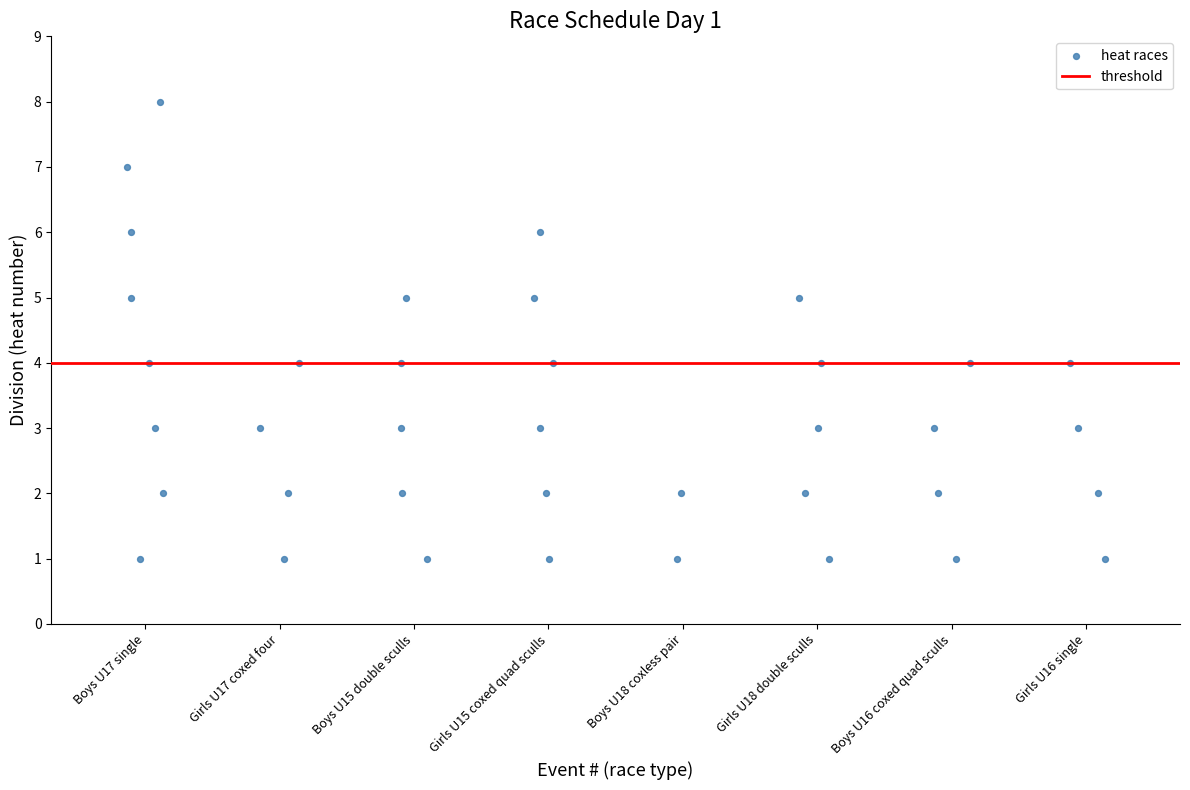

What is the range of Y values (max minus min)?

7